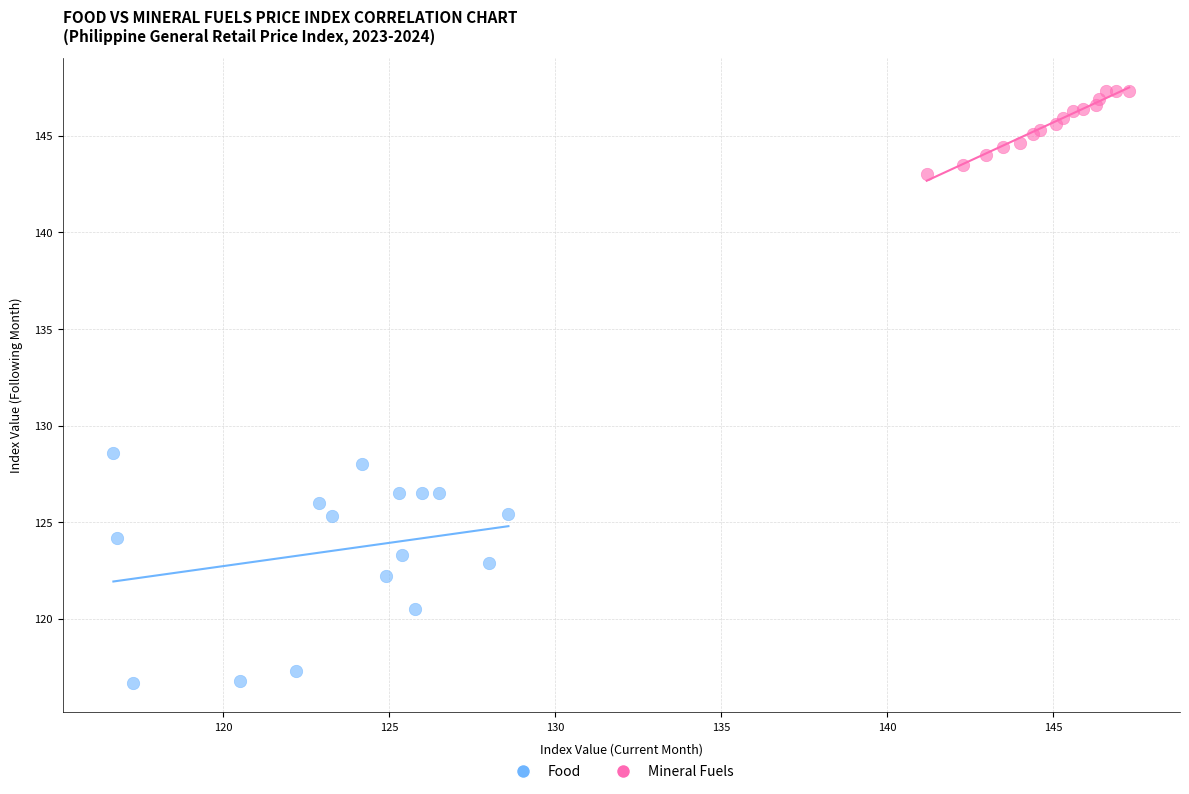

Which series contains the highest Y value?

Food